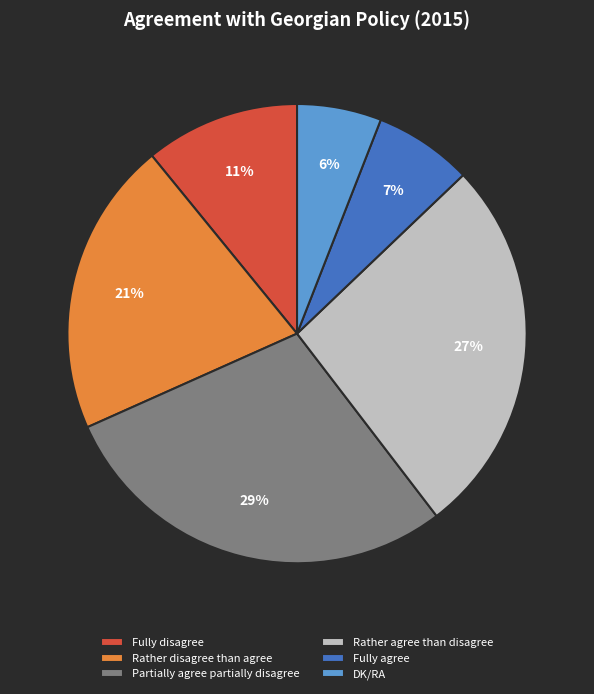

To the nearest percent, what is the combined percentage of Fully disagree and DK/RA?

17%